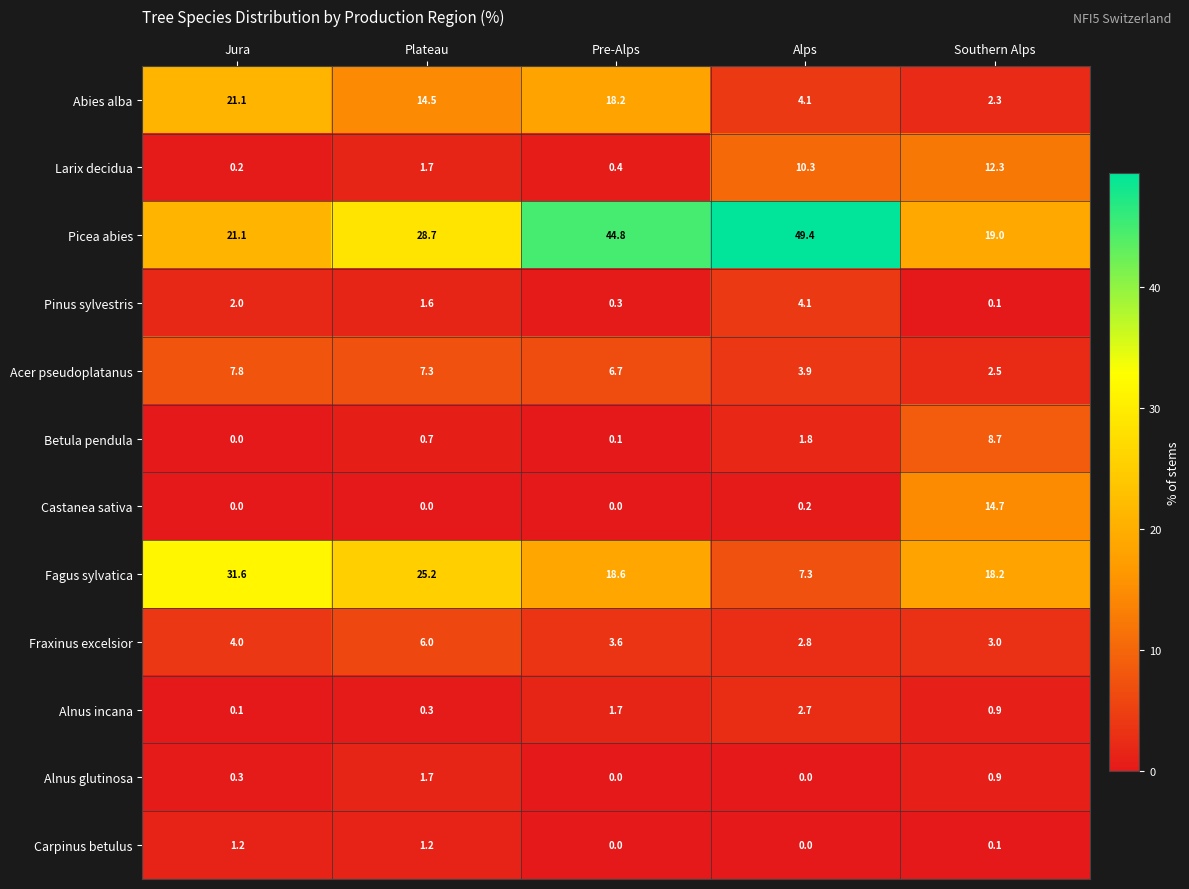

Is the value of Pinus sylvestris at Pre-Alps greater than the value of Fraxinus excelsior at Plateau?

No